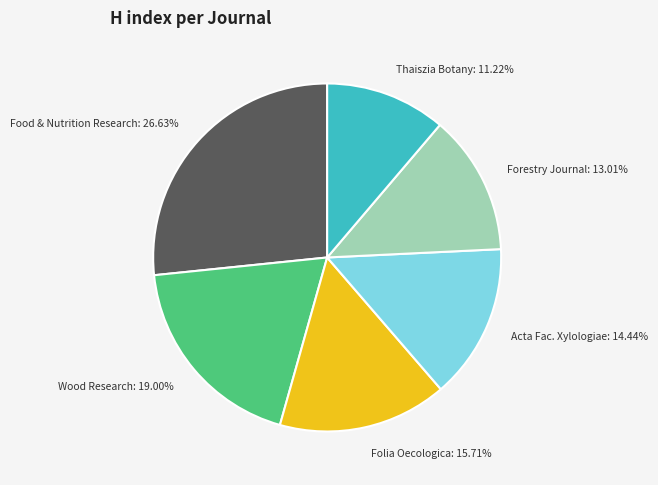

Does any single category account for the majority?

No